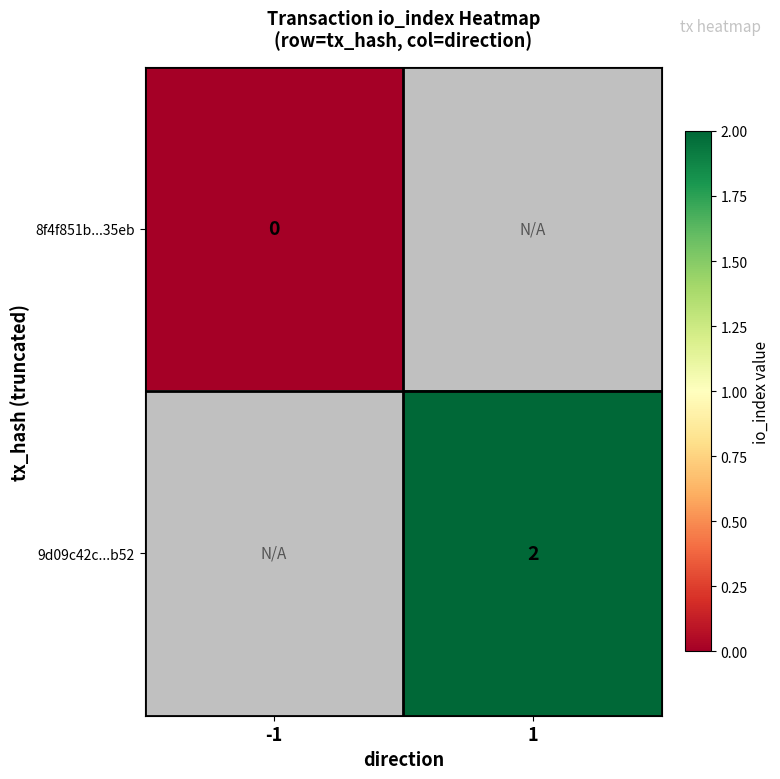

Is the value of 8f4f851b...35eb at -1 greater than the value of 9d09c42c...b52 at 1?

No